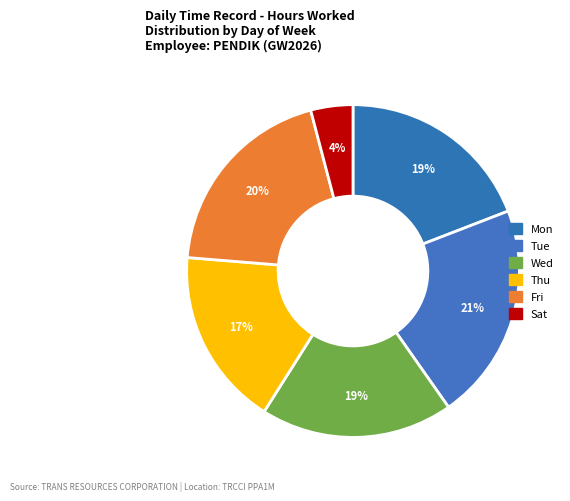

Count the number of slices in the pie.

6